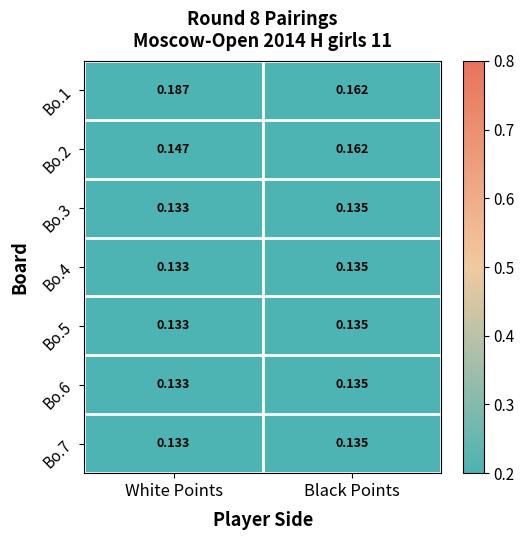

Between White Points and Black Points, which series saw the biggest shift?

Bo.1